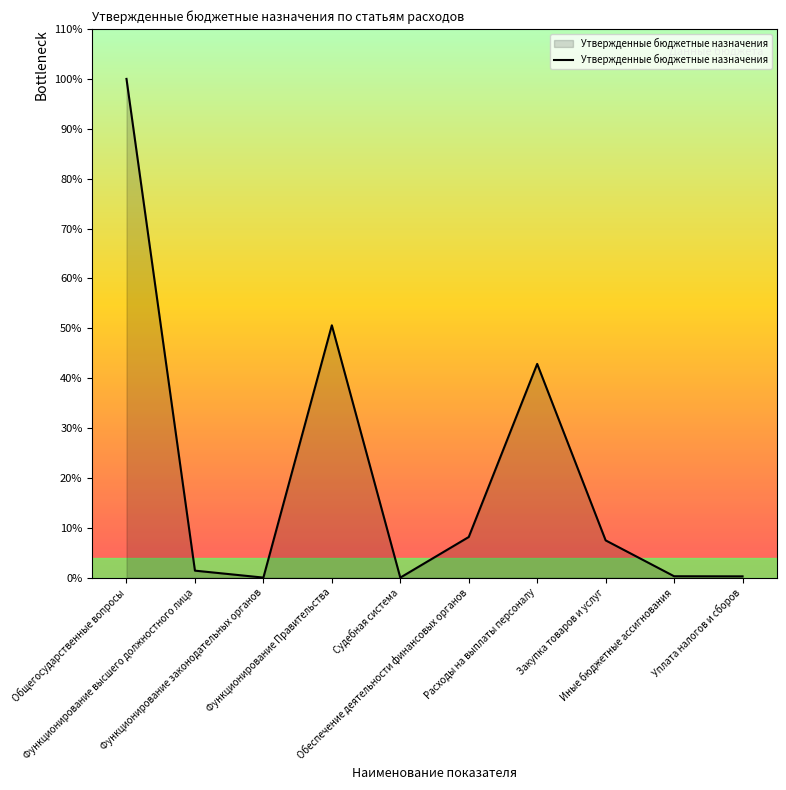

Is this an area chart (filled region under the line)?

Yes